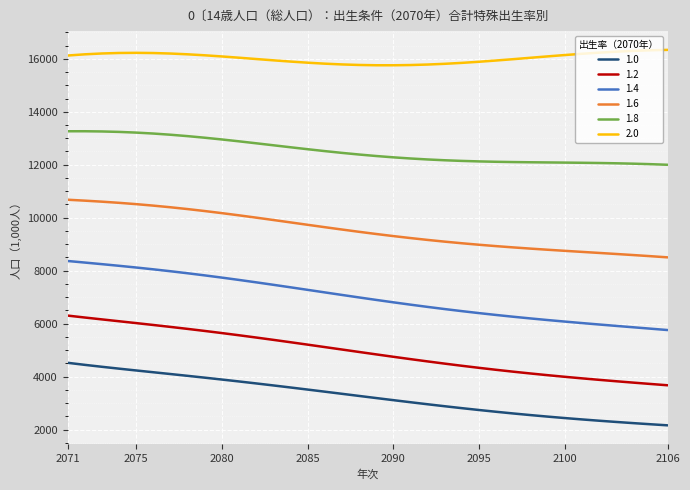

True or false: 1.6 and 1.2 intersect in this chart.

False